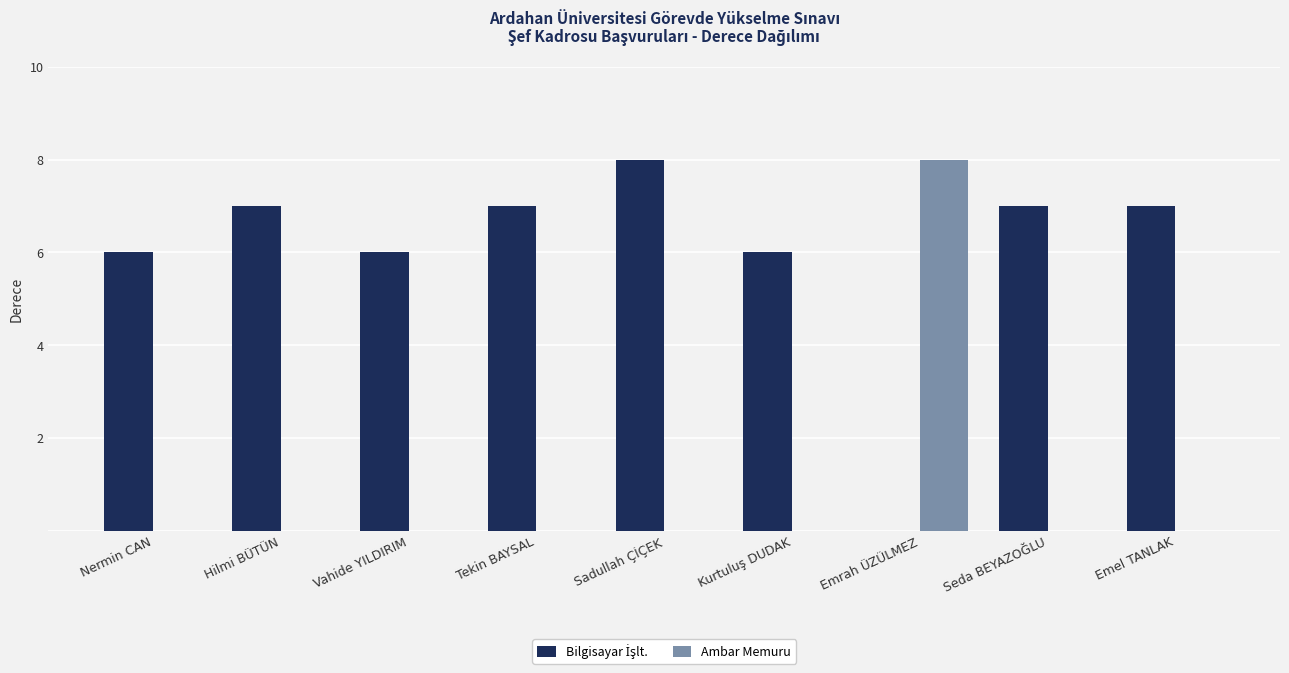

The value of Ambar Memuru at Nermin CAN is 0. True or false?

True